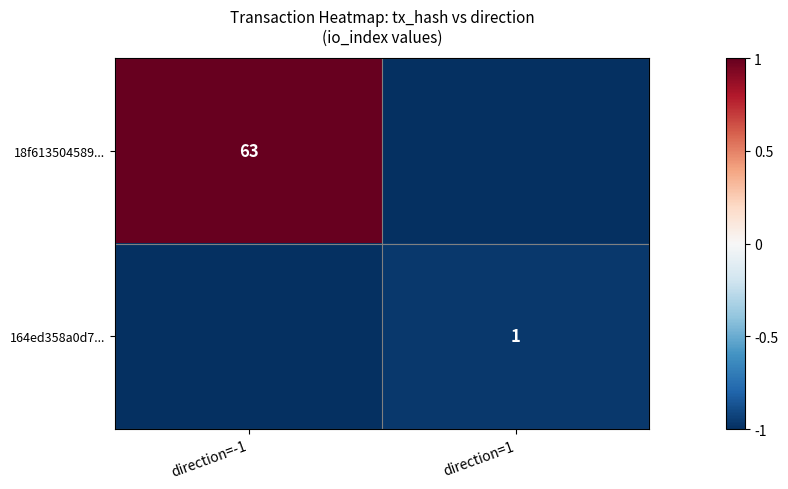

How many 18f613504589... values are between -1 and 1?

2